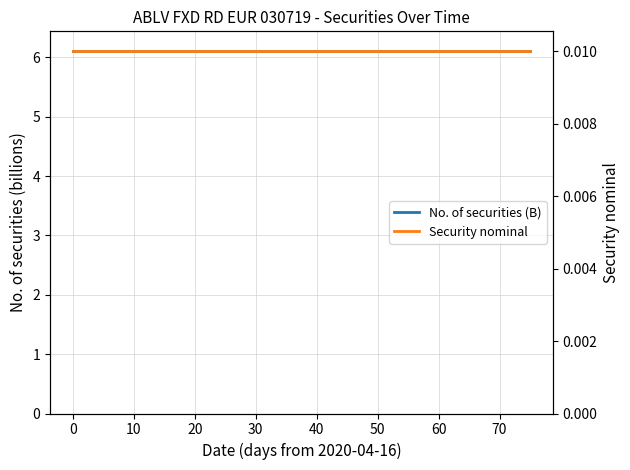

What is the sum of all No. of securities (B) values?

91.6